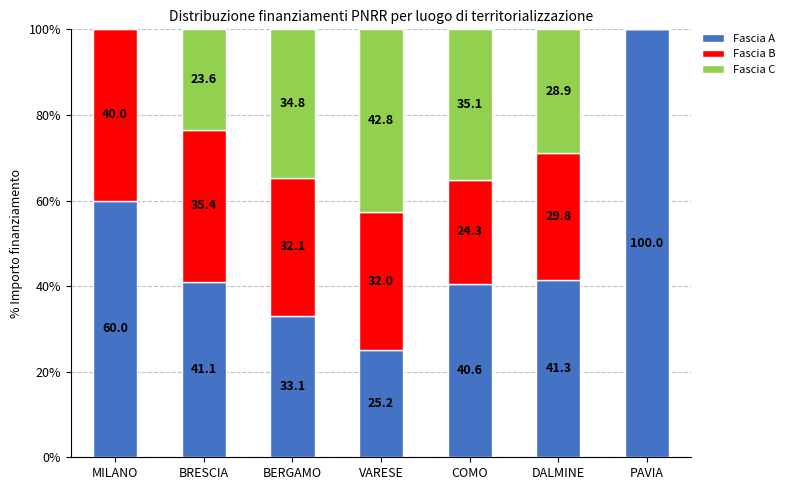

Which category has the highest value in the Fascia A series?

PAVIA